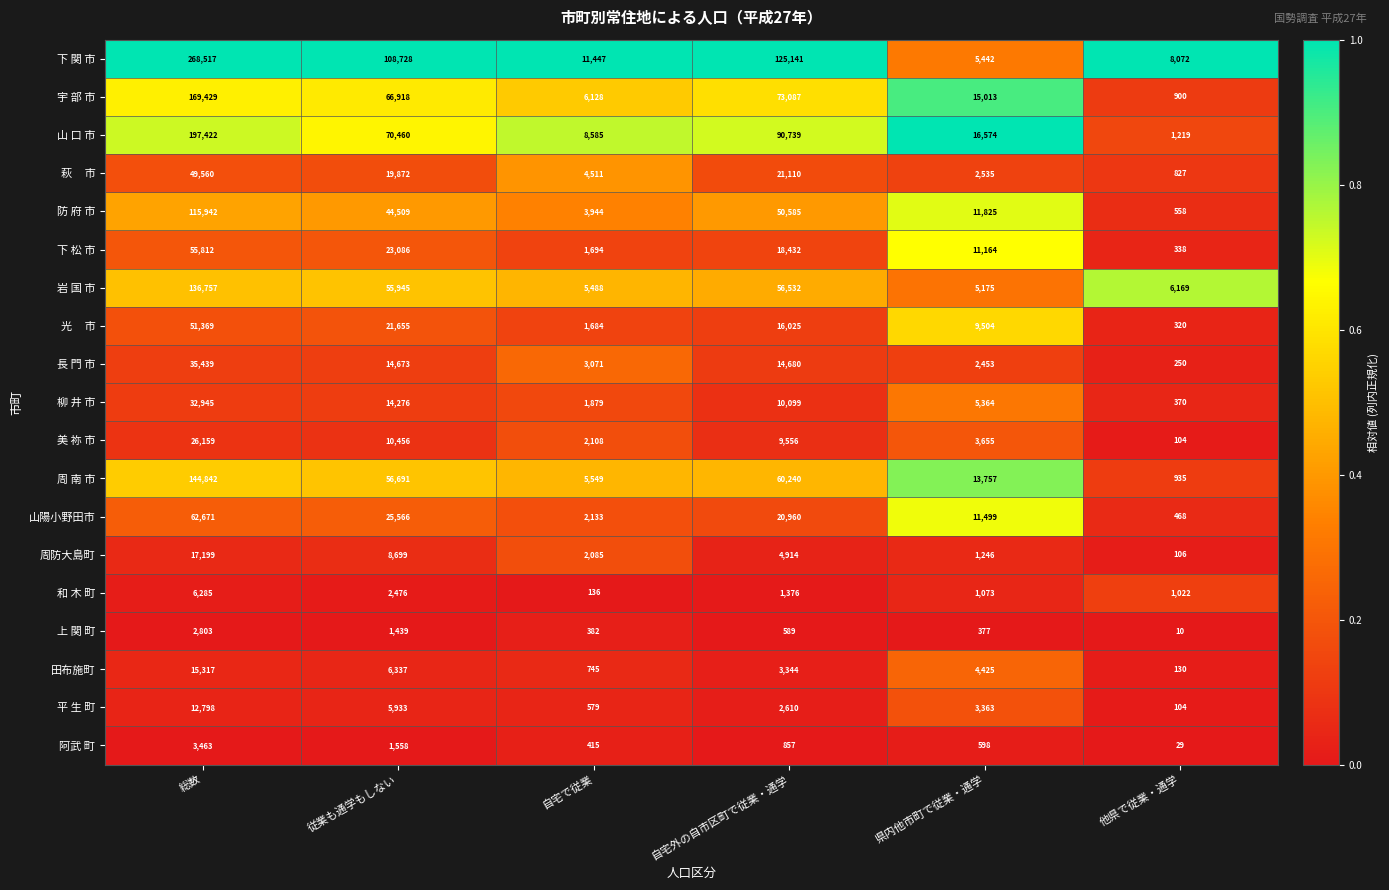

The value of 周 南 市 at 自宅で従業 is 7902. True or false?

False